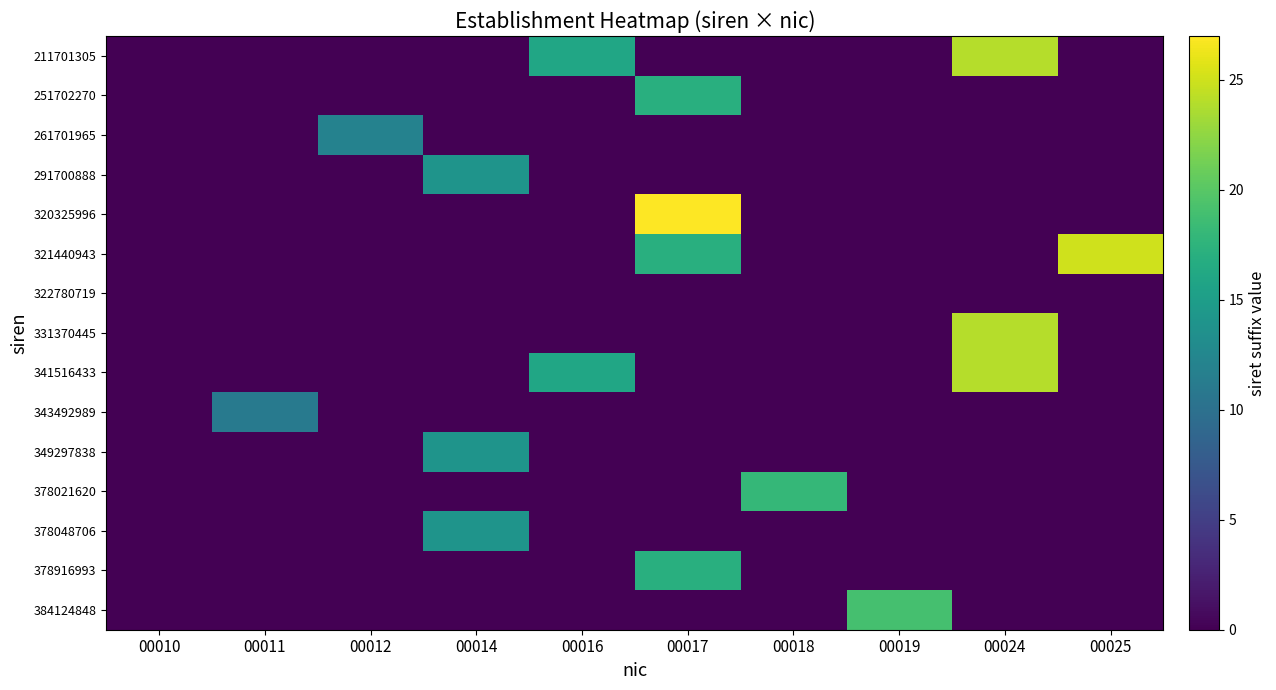

What is the difference between the highest and lowest values at 00016?

16